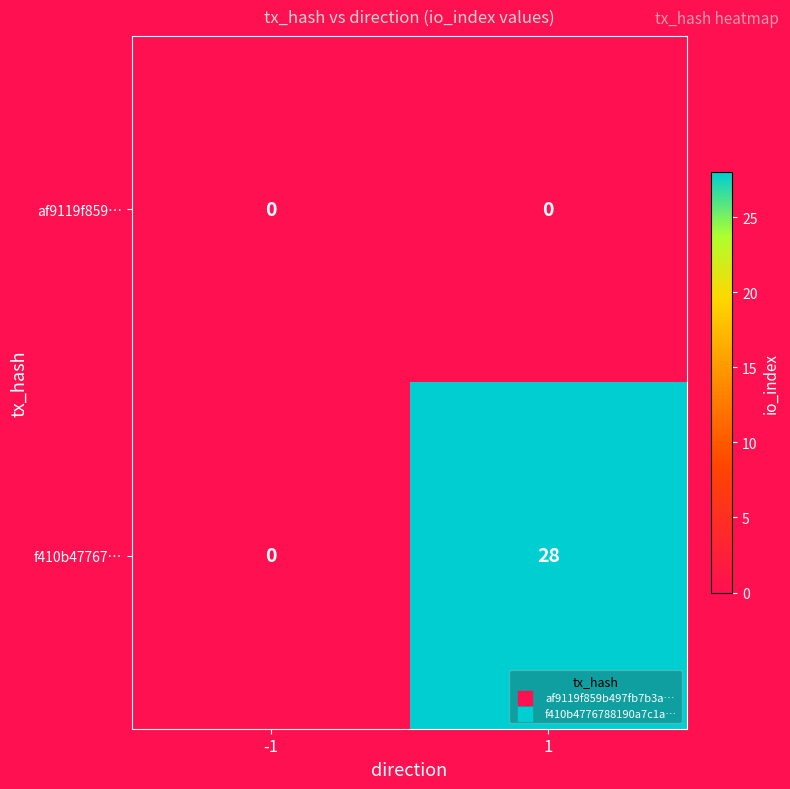

Rank the series at 1 from highest to lowest value.

f410b47767…, af9119f859…